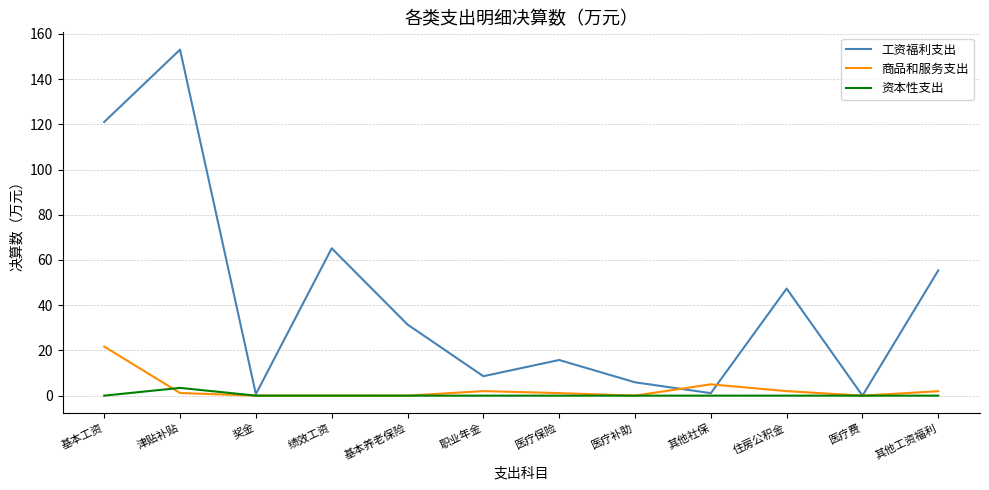

Rank the series by their maximum value, from lowest to highest.

资本性支出, 商品和服务支出, 工资福利支出